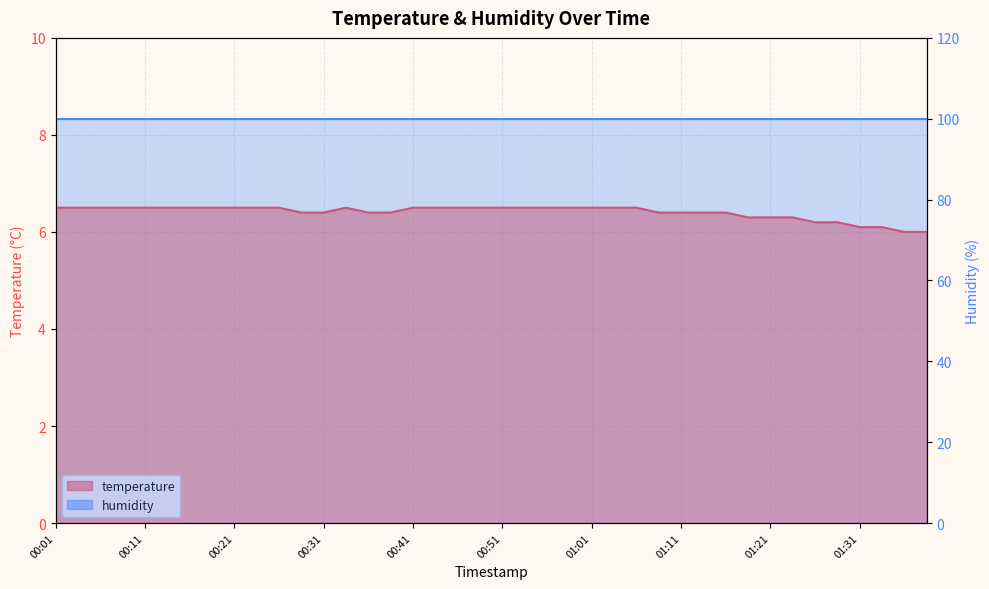

Which label corresponds to the largest value in the chart?

00:01